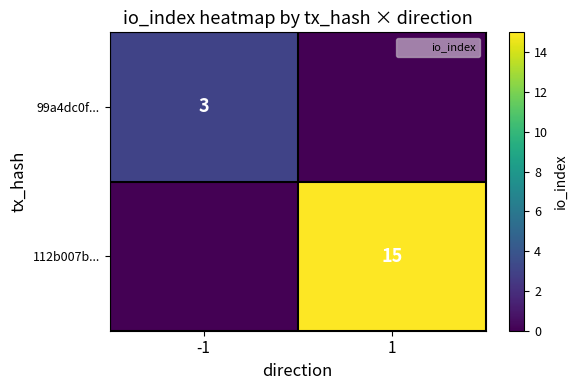

True or false: 112b007b... has a value of -8 at -1.

False